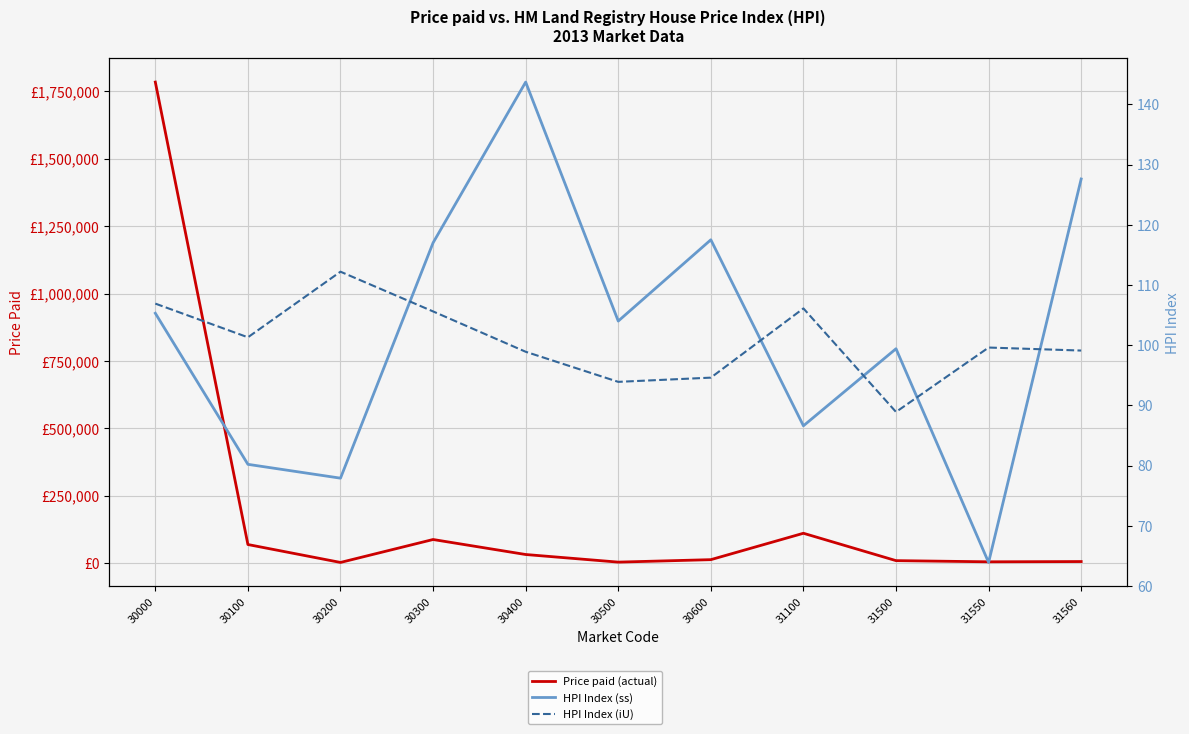

Count the number of data series in this chart.

3